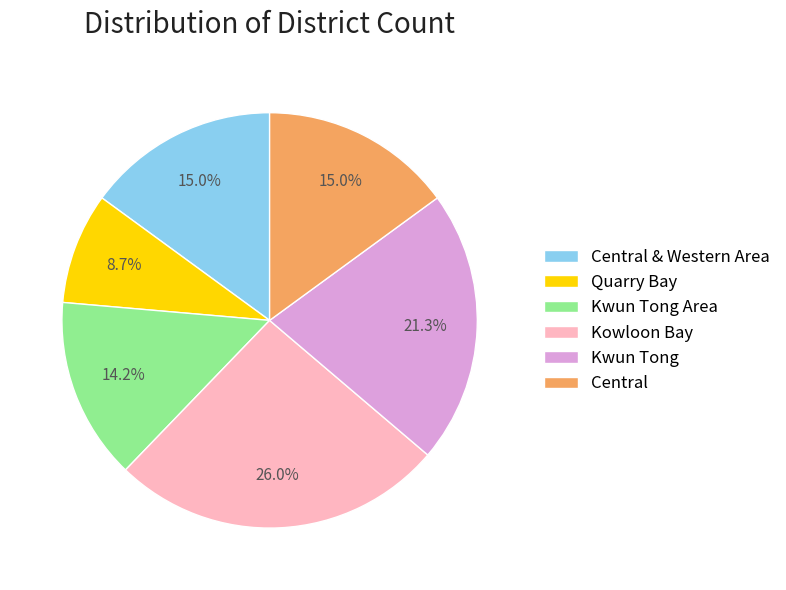

How many slices are in this pie chart?

6